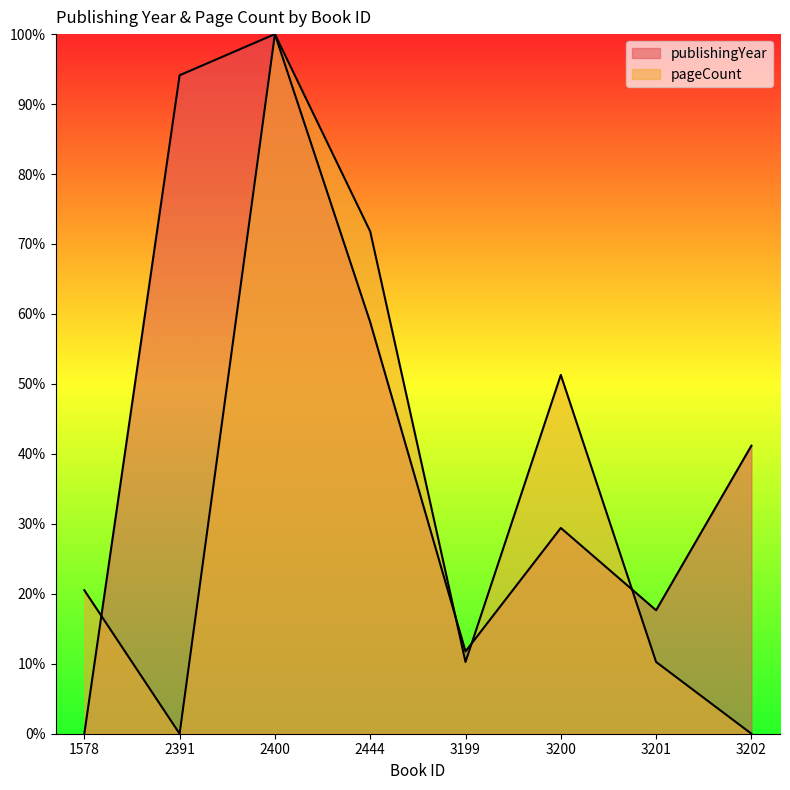

In publishingYear, how many points are lower than both neighbors (excluding endpoints)?

2